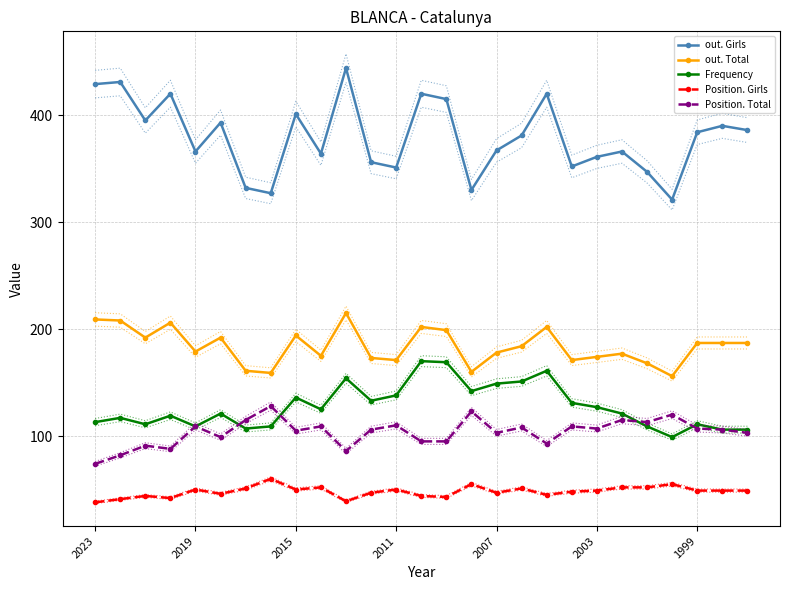

True or false: Position. Total and out. Girls intersect in this chart.

False